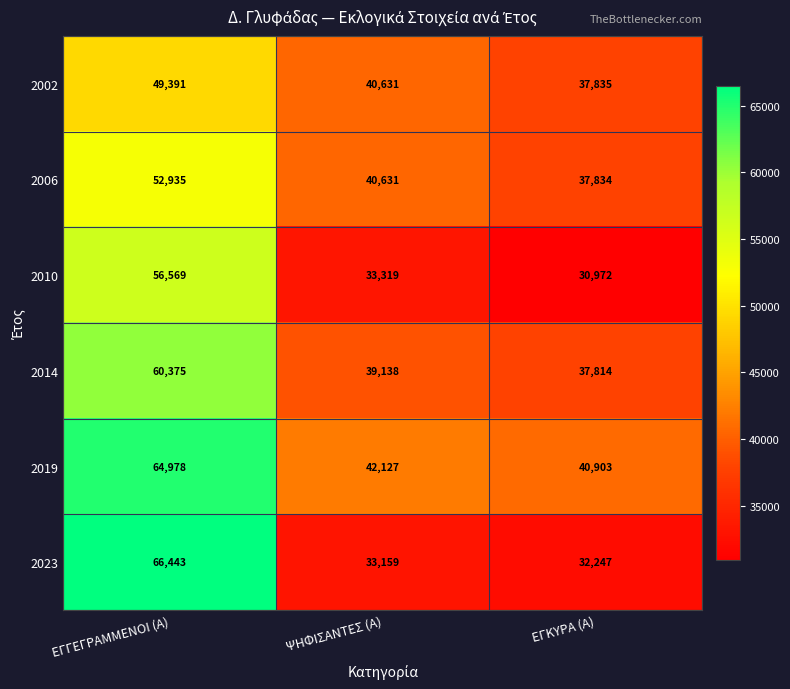

How many data points in 2014 are less than 39138?

1